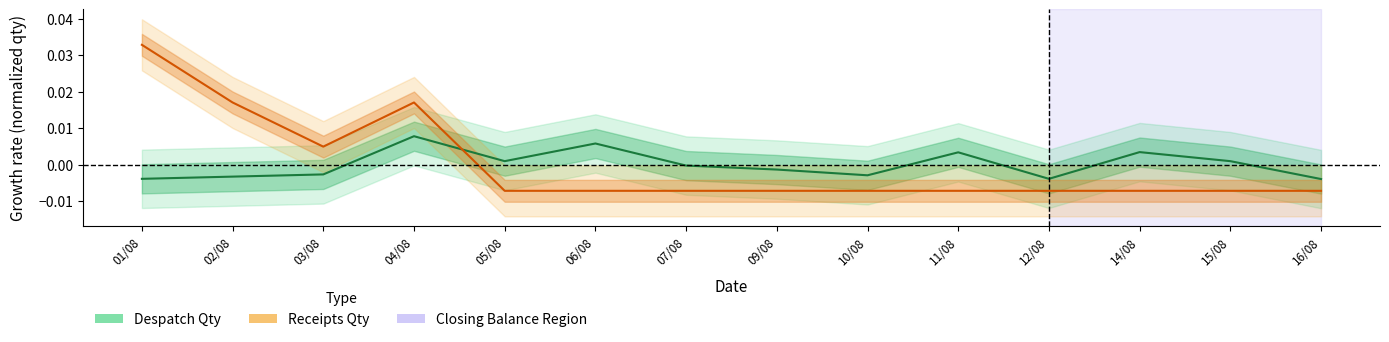

List the labels in order of Receipts Qty value, largest first.

01/08, 02/08, 04/08, 03/08, 05/08, 06/08, 07/08, 09/08, 10/08, 11/08, 12/08, 14/08, 15/08, 16/08